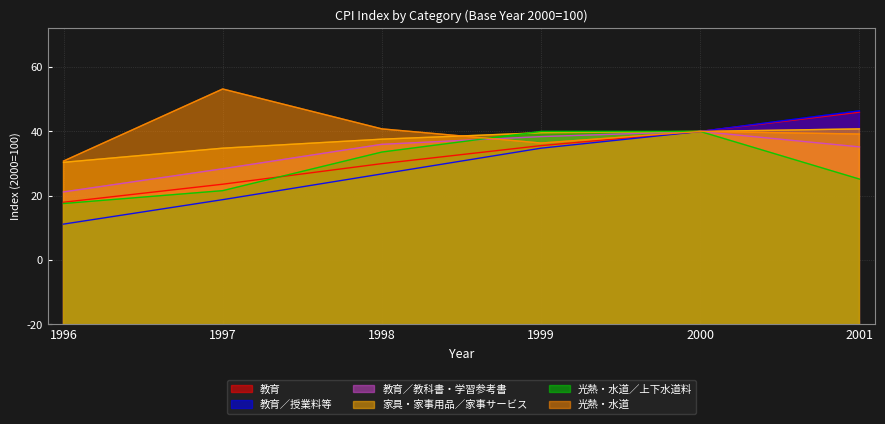

How many data points in 光熱・水道 are less than 100?

3